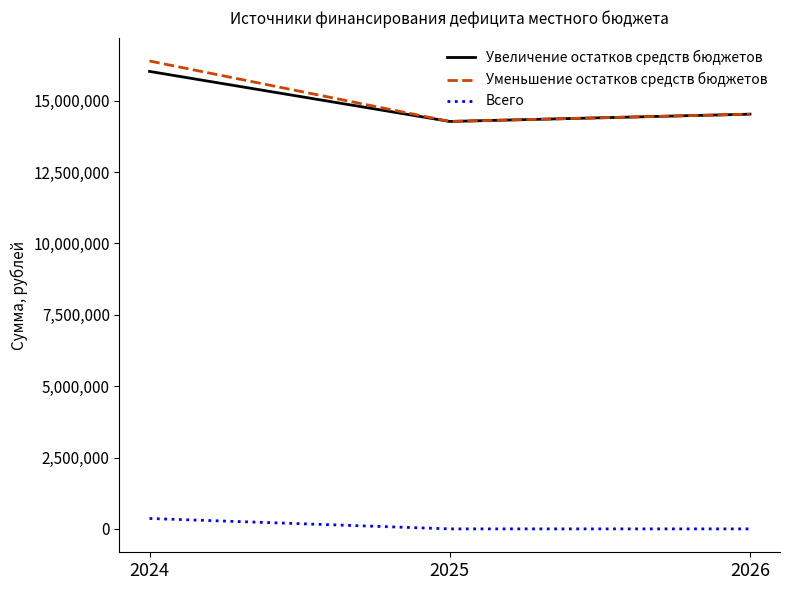

Is the value of Всего at 2026 greater than the value of Увеличение остатков средств бюджетов at 2025?

No